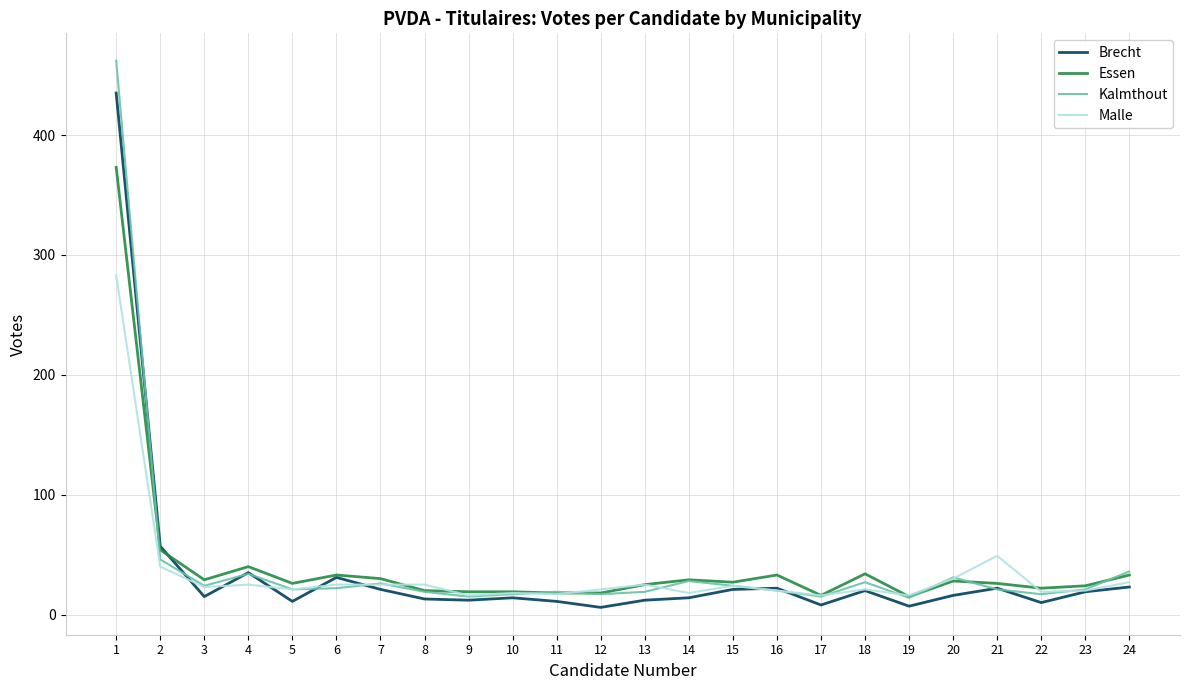

List the series in order of their peak value, highest first.

Kalmthout, Brecht, Essen, Malle